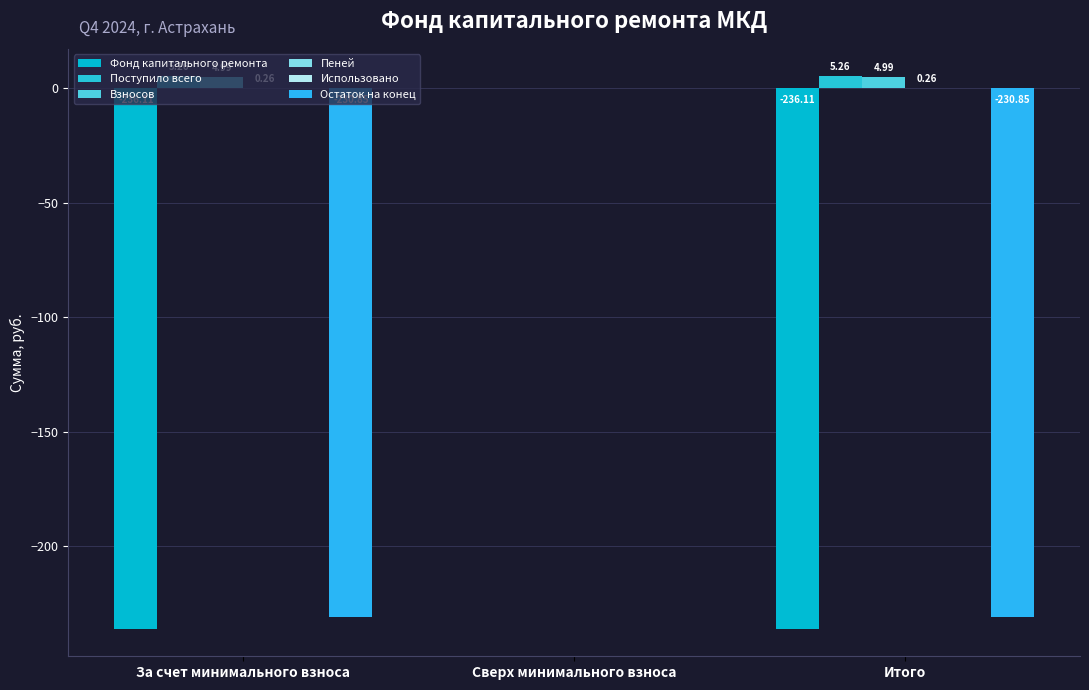

What is the average value of the Взносов series?

3.3